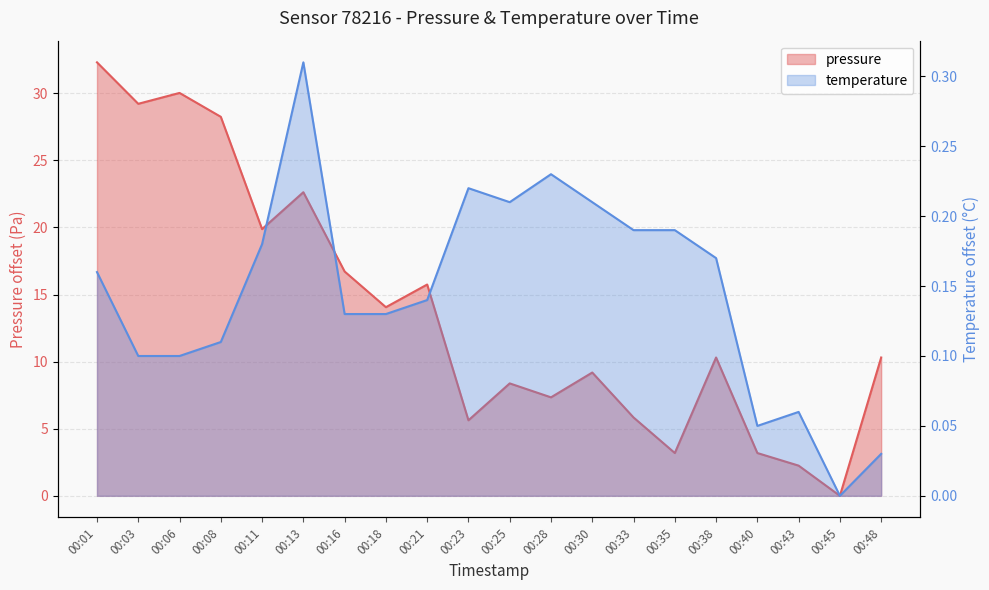

How many values in the pressure series exceed 10?

11